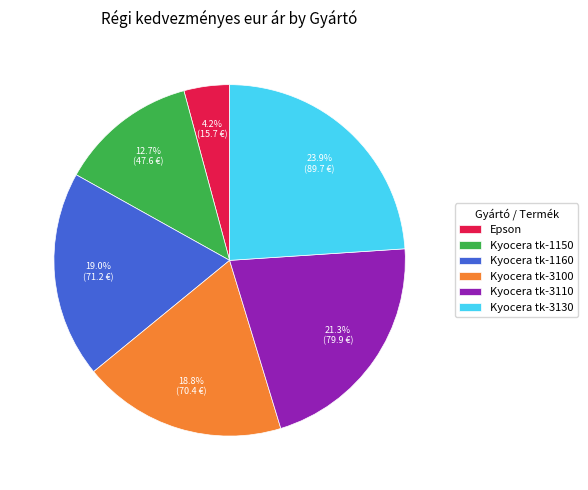

Combined, what portion of the pie is Kyocera tk-3110 and Kyocera tk-3100?

40.1%